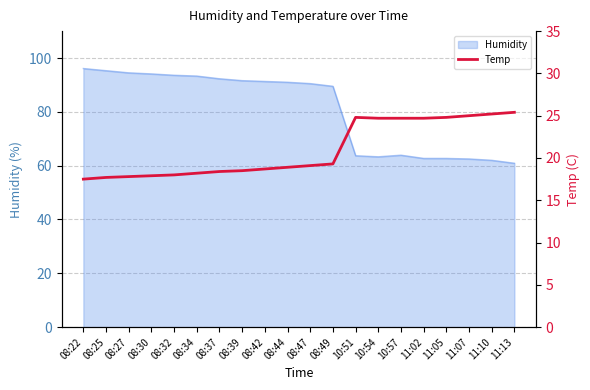

At which label is the value closest to 21?

08:49